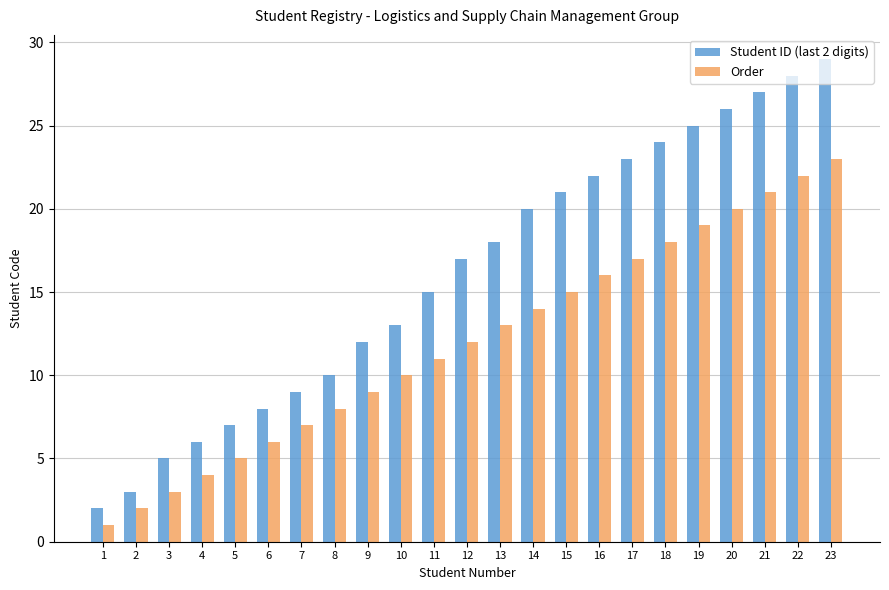

Are the bars grouped side by side (vs. stacked)?

Yes